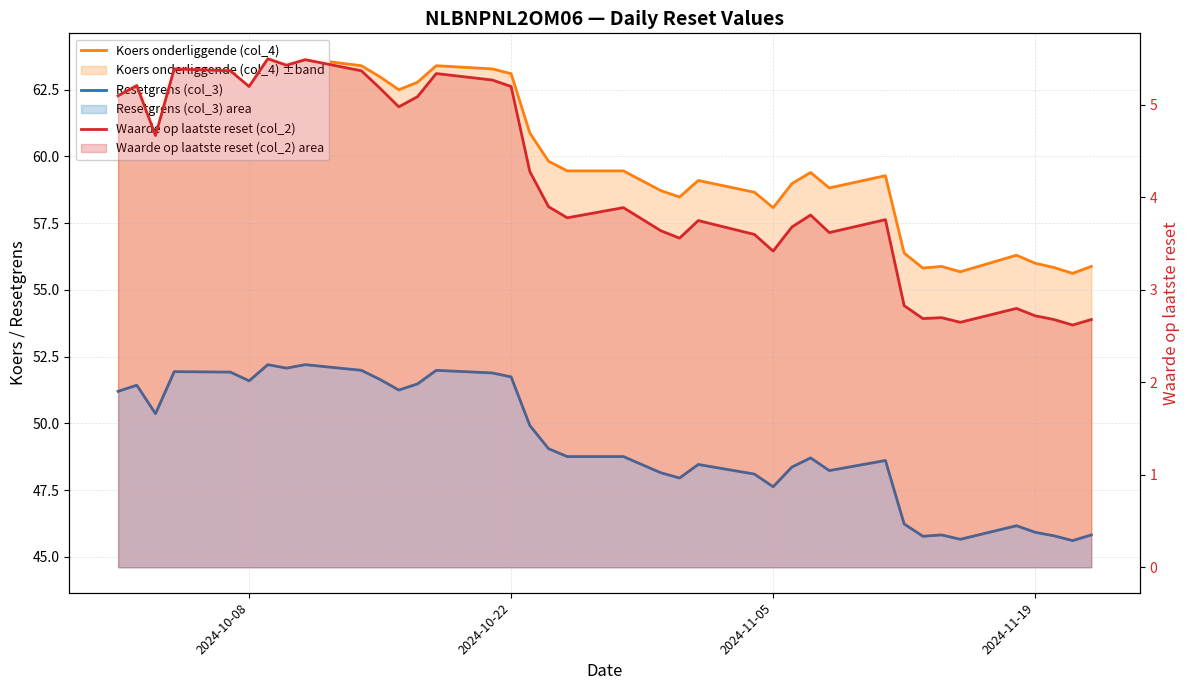

How many lines are shown in the chart?

3